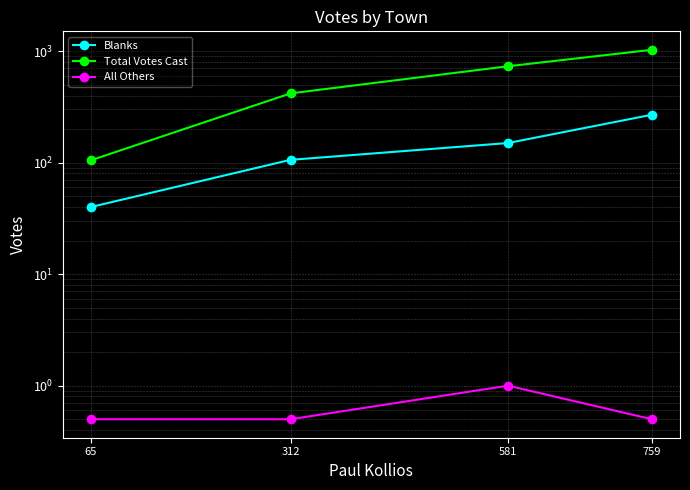

What is the difference between the Blanks values at 581 and 759?

119.0